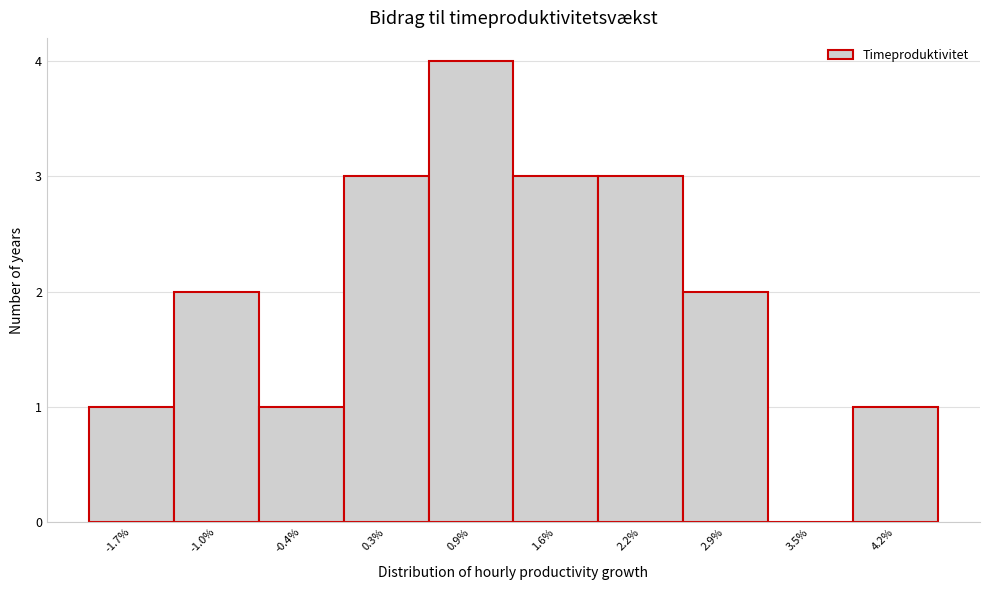

Reading left to right, extract all data points from this chart.

-1.7%=1	-1.0%=2	-0.4%=1	0.3%=3	0.9%=4	1.6%=3	2.2%=3	2.9%=2	3.5%=0	4.2%=1